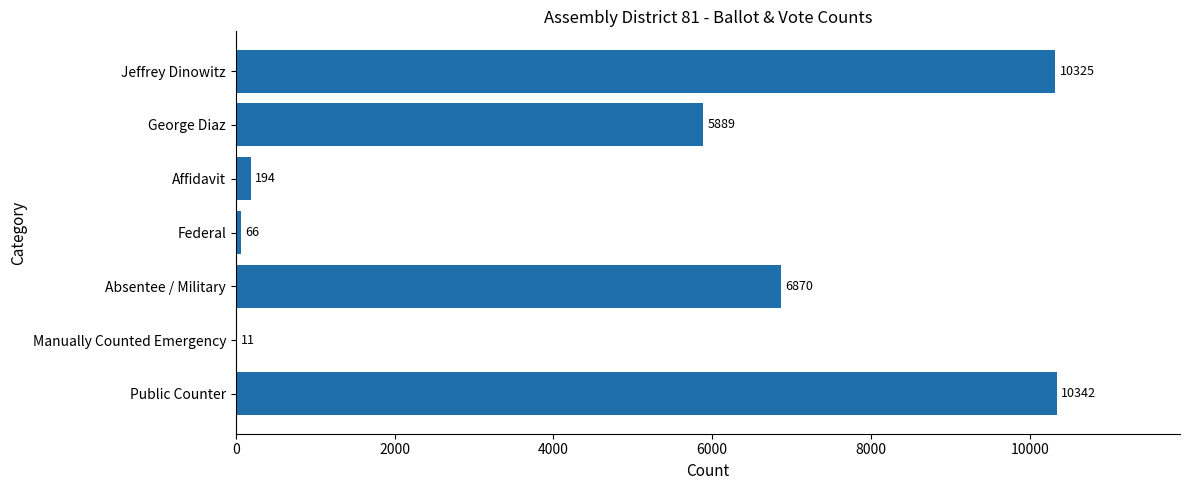

Reading top to bottom, transcribe all the data shown in this chart.

Jeffrey Dinowitz=10325	George Diaz=5889	Affidavit=194	Federal=66	Absentee / Military=6870	Manually Counted Emergency=11	Public Counter=10342